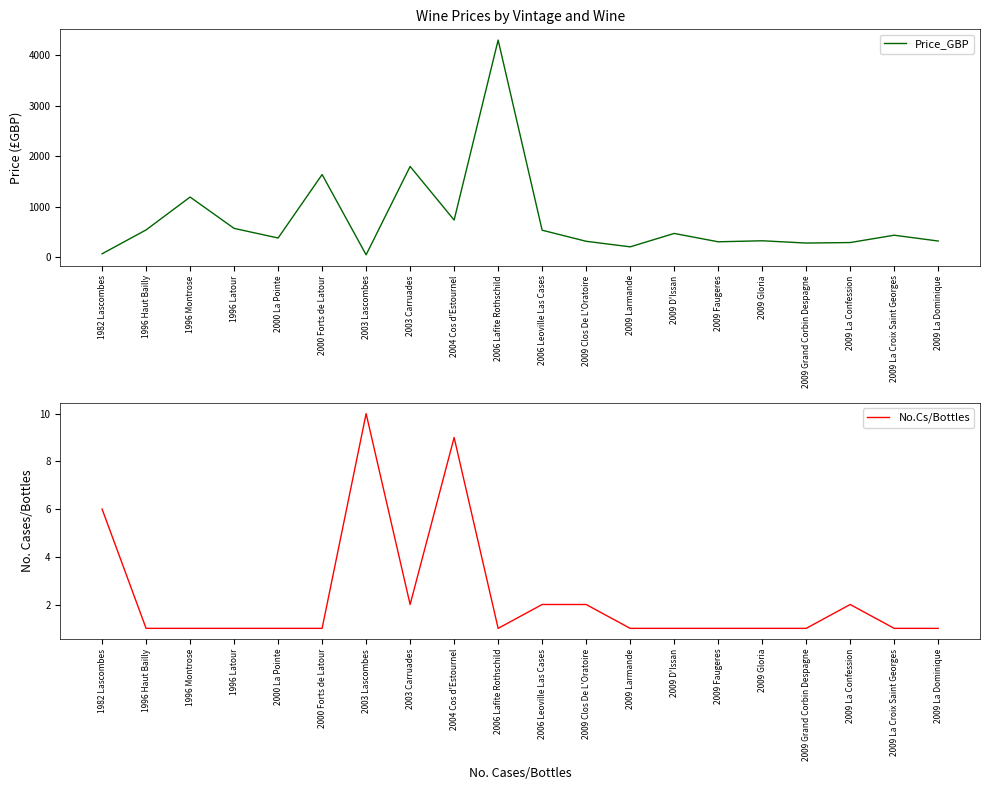

What is the difference between the second highest and second lowest values in the Price_GBP series?

1727.5